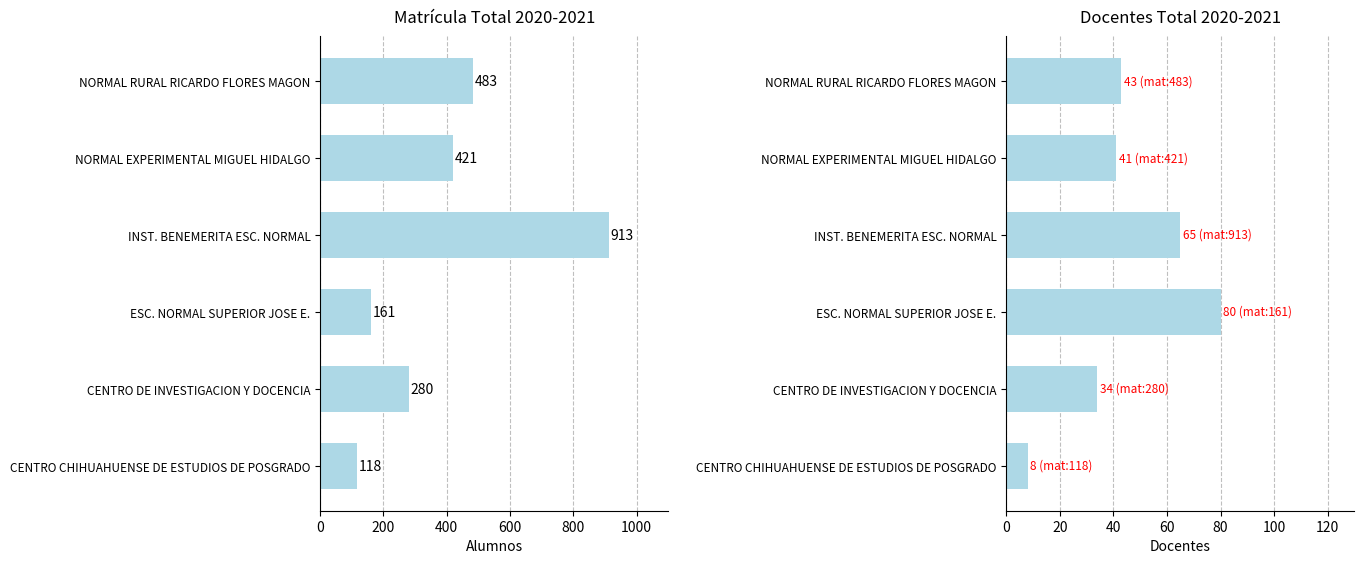

What is the average value of the Docentes Total series?

45